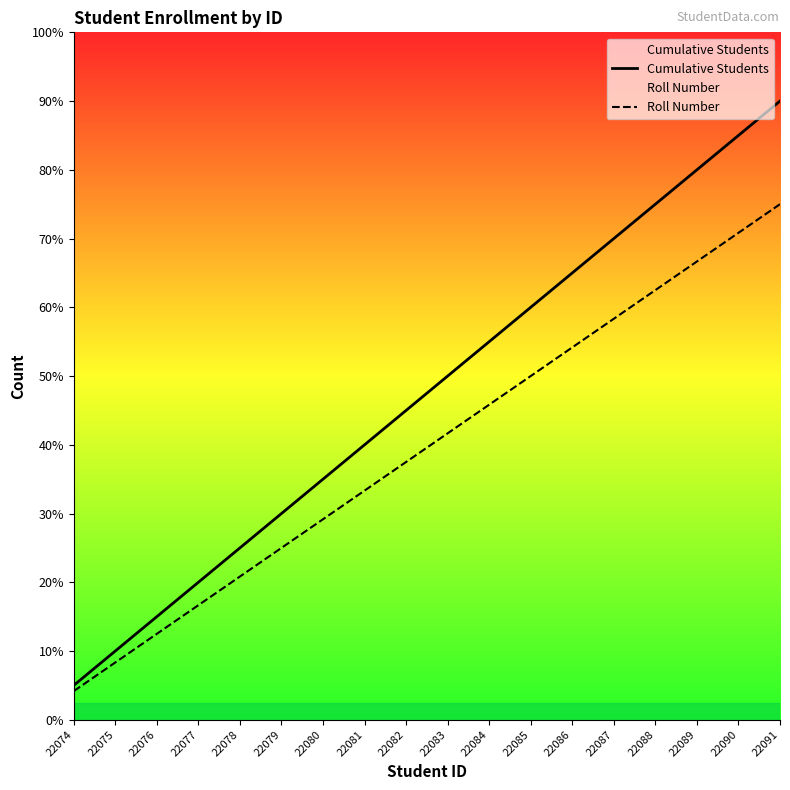

Where does the Cumulative Students series first go above 10?

22084